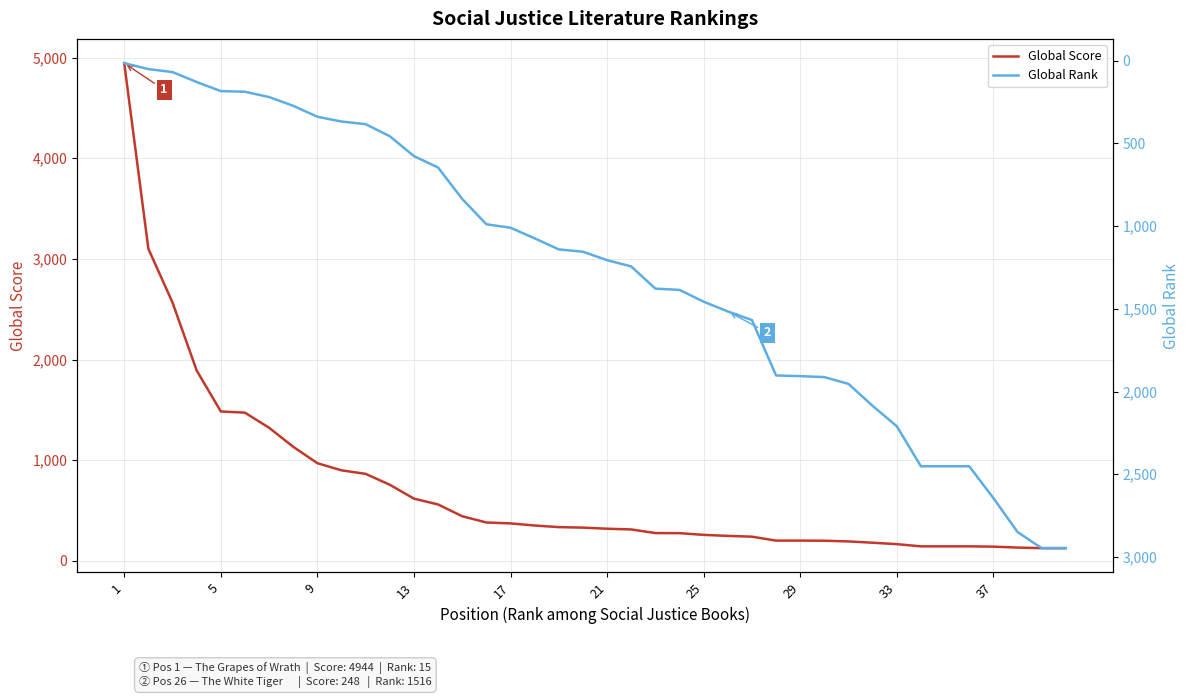

Which category has the highest value across all series?

1